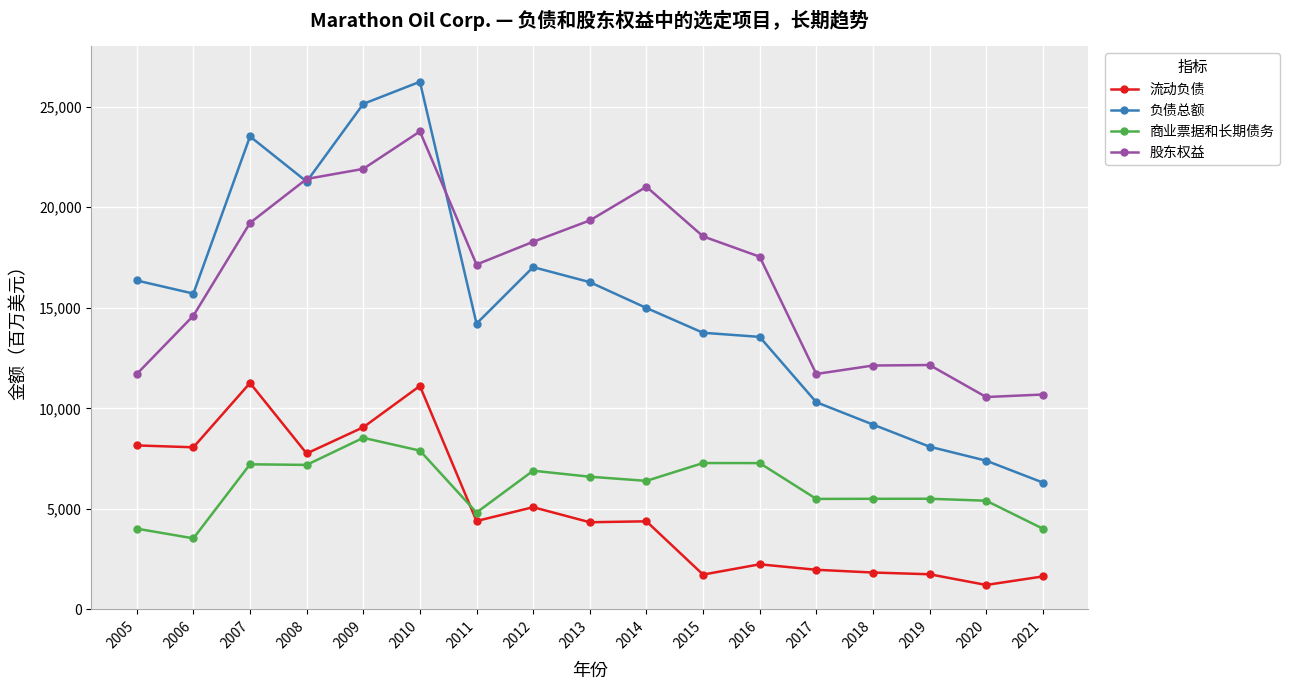

Between 2007 and 2014, which series saw the biggest shift?

负债总额